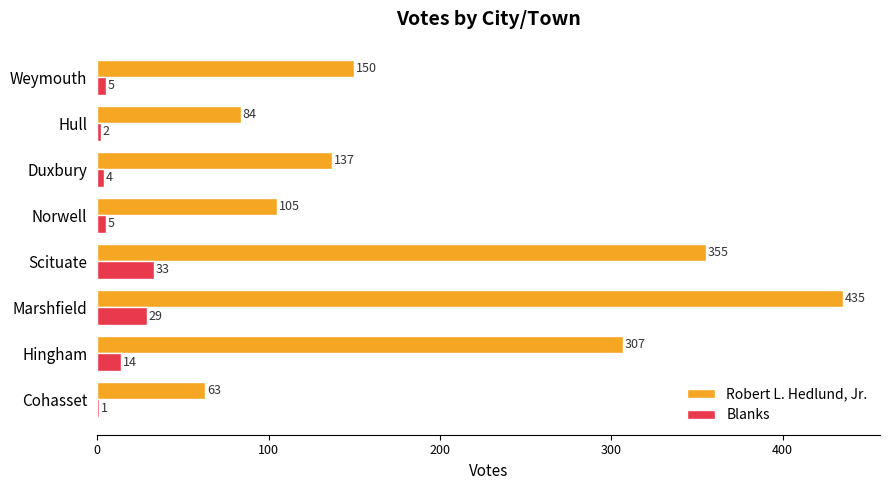

What is the sum of all Blanks values?

93